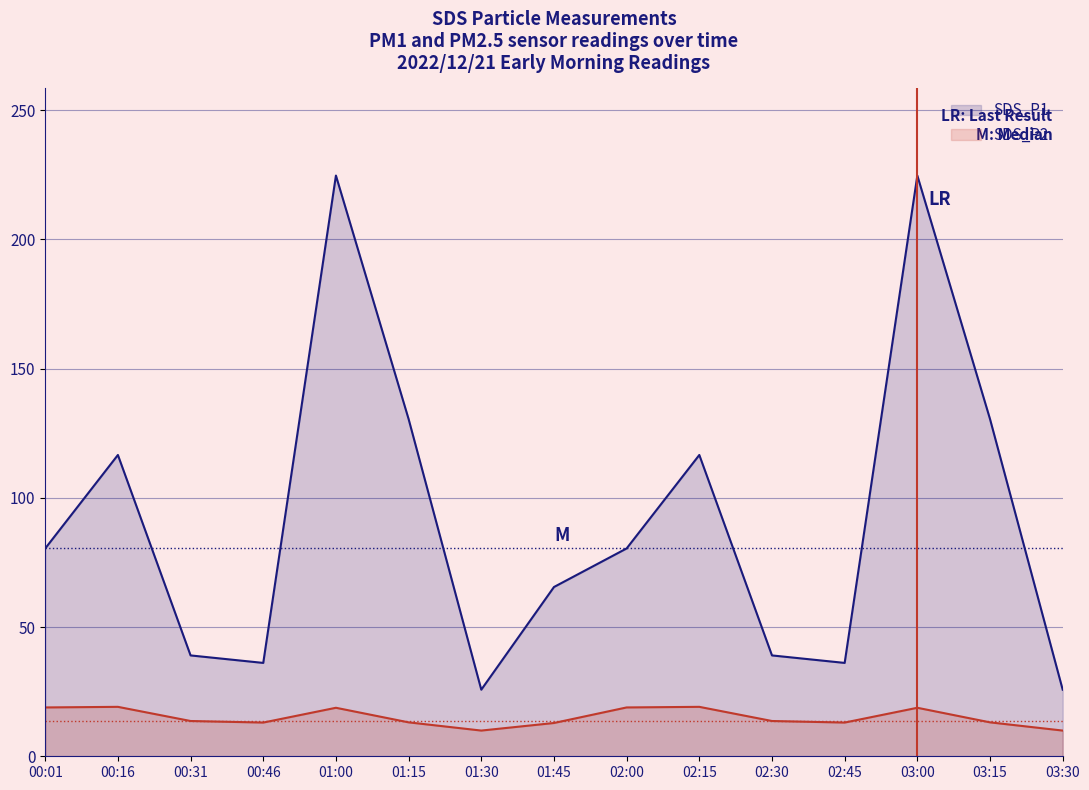

How many data points in SDS_P1 are less than 80?

7